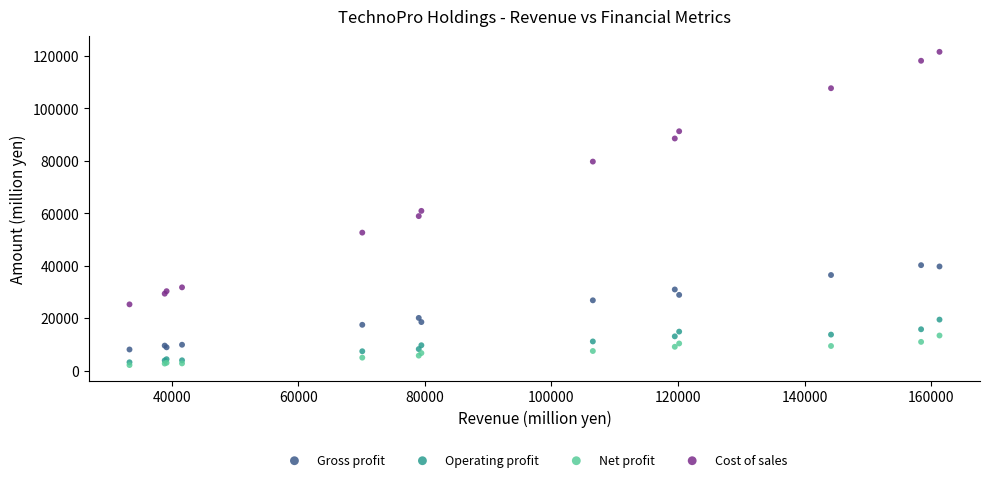

In the Cost of sales series, what Y value is closest to 73430?

79728